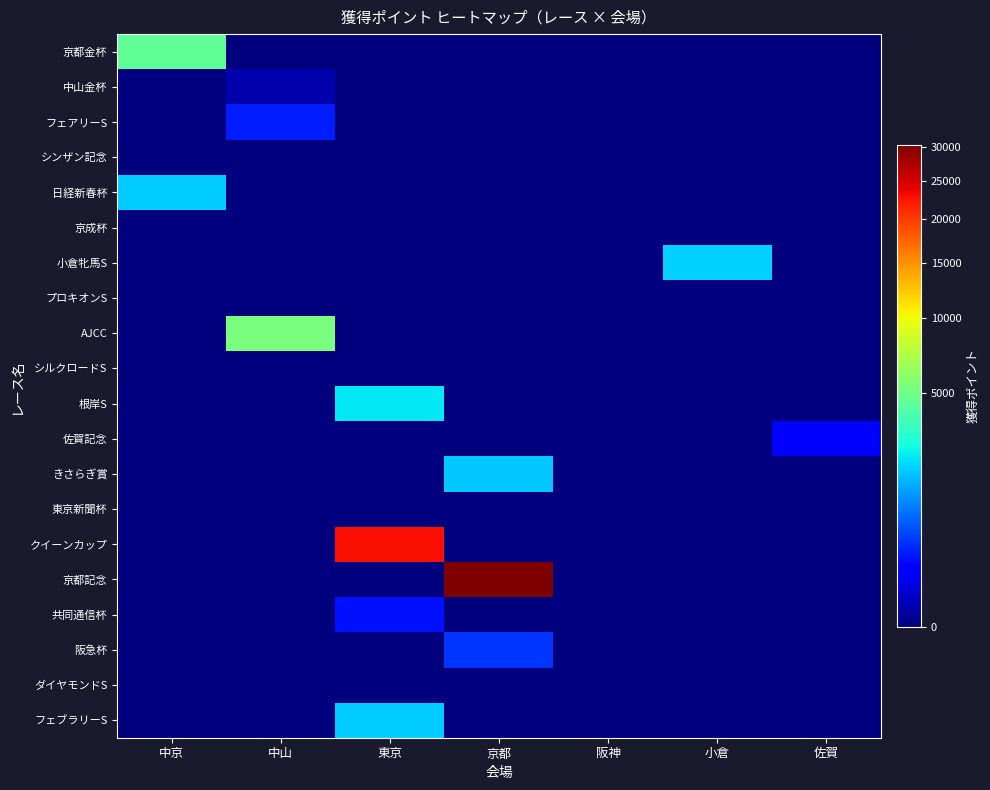

Reading left to right, what are all the values shown in this chart?

京都金杯: 中京=4570	中山=0	東京=0	京都=0	阪神=0	小倉=0	佐賀=0
中山金杯: 中京=0	中山=10	東京=0	京都=0	阪神=0	小倉=0	佐賀=0
フェアリーS: 中京=0	中山=290	東京=0	京都=0	阪神=0	小倉=0	佐賀=0
シンザン記念: 中京=0	中山=0	東京=0	京都=0	阪神=0	小倉=0	佐賀=0
日経新春杯: 中京=1870	中山=0	東京=0	京都=0	阪神=0	小倉=0	佐賀=0
京成杯: 中京=0	中山=0	東京=0	京都=0	阪神=0	小倉=0	佐賀=0
小倉牝馬S: 中京=0	中山=0	東京=0	京都=0	阪神=0	小倉=1880	佐賀=0
プロキオンS: 中京=0	中山=0	東京=0	京都=0	阪神=0	小倉=0	佐賀=0
AJCC: 中京=0	中山=5360	東京=0	京都=0	阪神=0	小倉=0	佐賀=0
シルクロードS: 中京=0	中山=0	東京=0	京都=0	阪神=0	小倉=0	佐賀=0
根岸S: 中京=0	中山=0	東京=2250	京都=0	阪神=0	小倉=0	佐賀=0
佐賀記念: 中京=0	中山=0	東京=0	京都=0	阪神=0	小倉=0	佐賀=160
きさらぎ賞: 中京=0	中山=0	東京=0	京都=1790	阪神=0	小倉=0	佐賀=0
東京新聞杯: 中京=0	中山=0	東京=0	京都=0	阪神=0	小倉=0	佐賀=0
クイーンカップ: 中京=0	中山=0	東京=22870	京都=0	阪神=0	小倉=0	佐賀=0
京都記念: 中京=0	中山=0	東京=0	京都=30400	阪神=0	小倉=0	佐賀=0
共同通信杯: 中京=0	中山=0	東京=230	京都=0	阪神=0	小倉=0	佐賀=0
阪急杯: 中京=0	中山=0	東京=0	京都=410	阪神=0	小倉=0	佐賀=0
ダイヤモンドS: 中京=0	中山=0	東京=0	京都=0	阪神=0	小倉=0	佐賀=0
フェブラリーS: 中京=0	中山=0	東京=1840	京都=0	阪神=0	小倉=0	佐賀=0